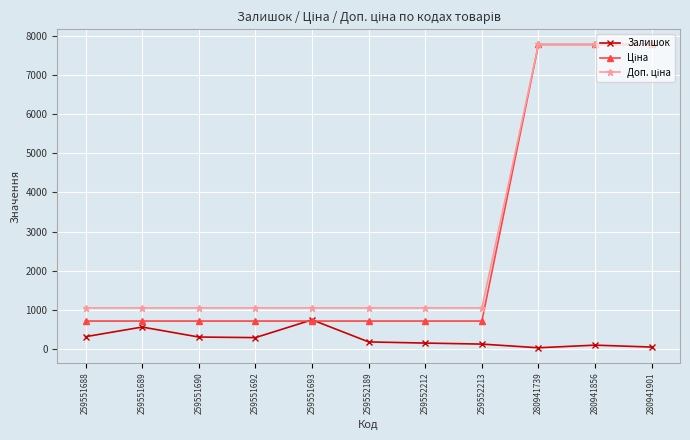

What is the value of the Залишок point at the 2nd from the left?

552.0